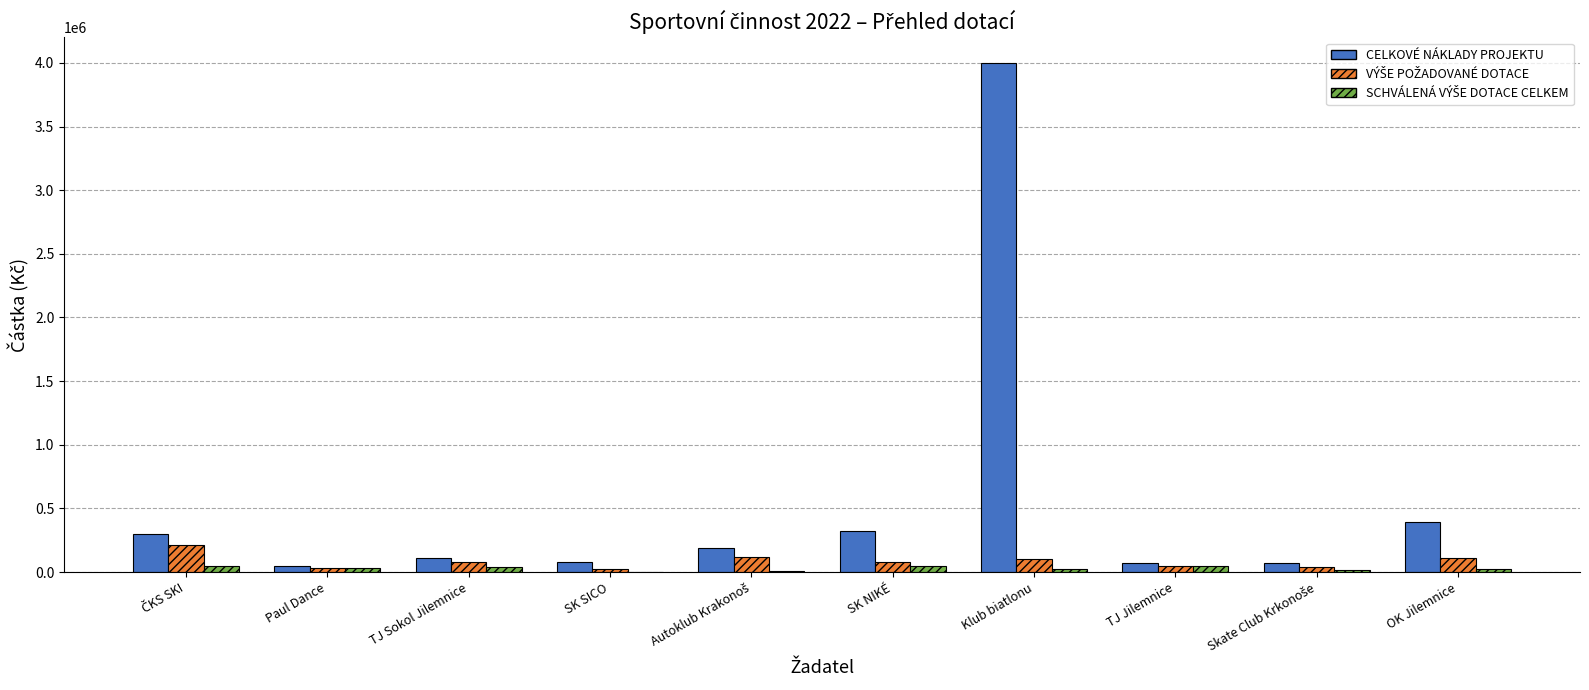

How many groups of bars are there?

10